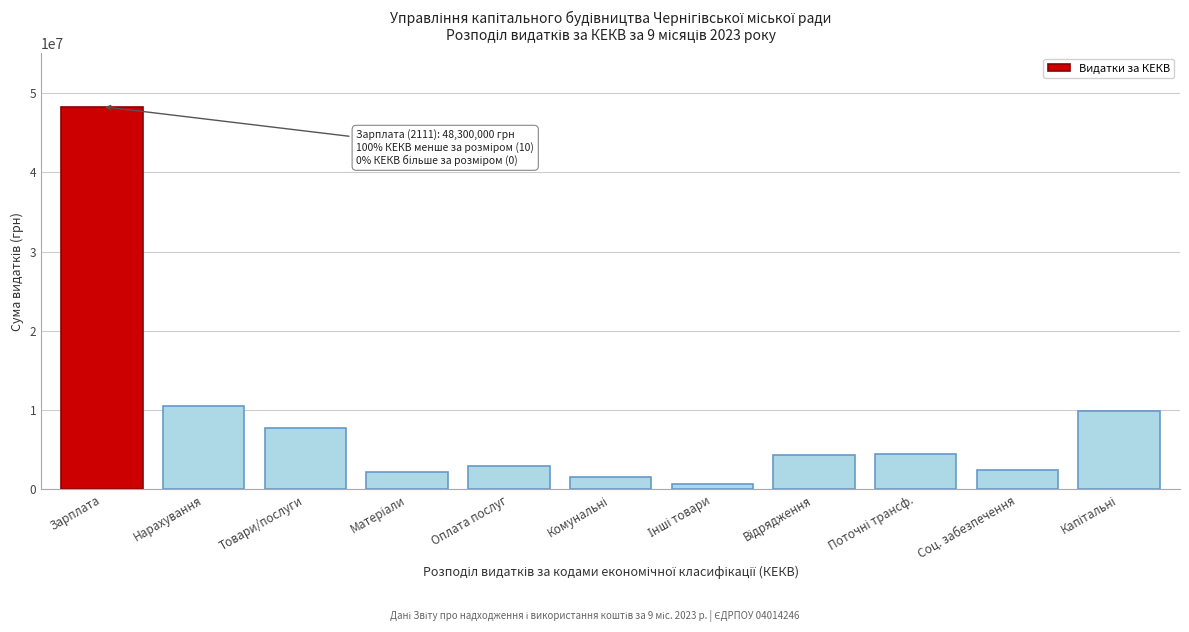

What is the value of the 6th bar from the left?

1560000